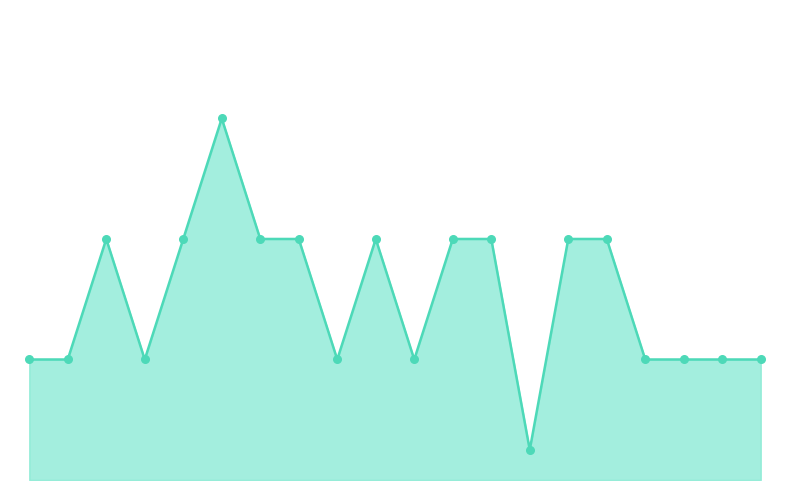

Is this an area chart (filled region under the line)?

Yes